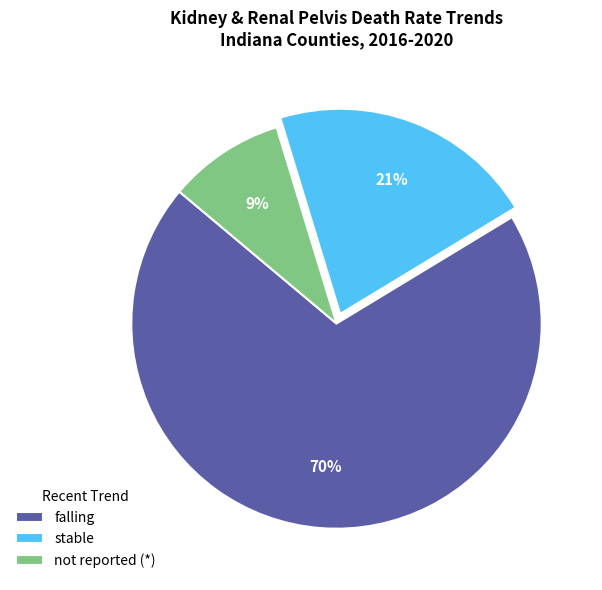

What percentage is the stable slice, to the nearest percent?

21%